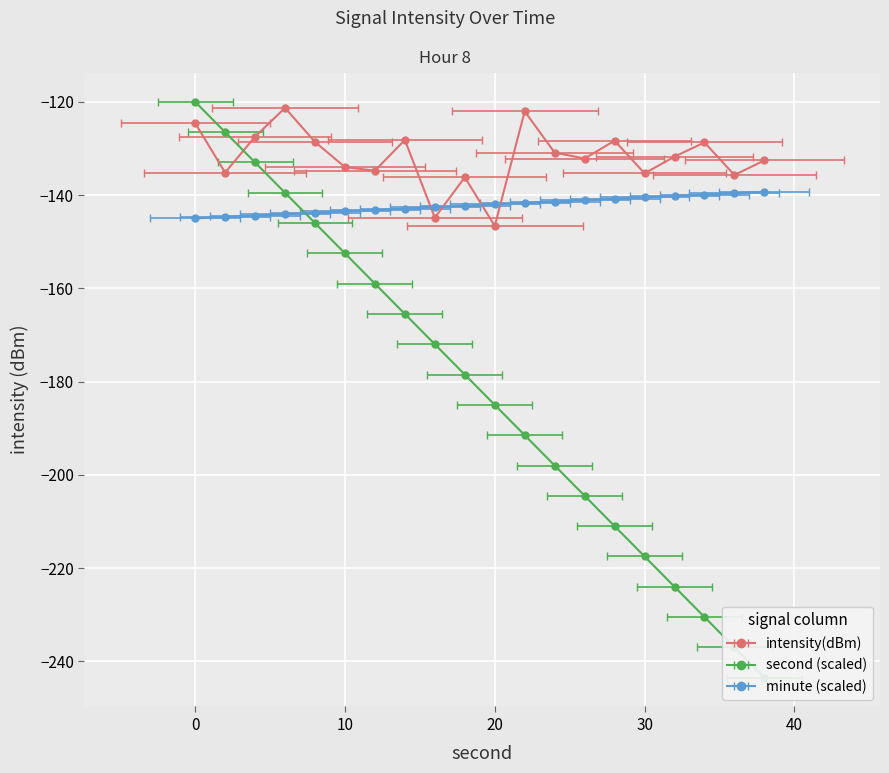

Reading left to right, transcribe all the data shown in this chart.

intensity(dBm): 0=-124.5	2=-135.2	4=-127.5	6=-121.3	8=-128.6	10=-134.0	12=-134.8	14=-128.2	16=-144.9	18=-136.2	20=-146.6	22=-122.1	24=-130.9	26=-132.2	28=-128.3	30=-135.3	32=-131.8	34=-128.7	36=-135.7	38=-132.6
second: 0=-120.0	2=-126.5	4=-133.0	6=-139.5	8=-146.0	10=-152.5	12=-159.0	14=-165.5	16=-172.0	18=-178.5	20=-185.0	22=-191.5	24=-198.0	26=-204.5	28=-211.0	30=-217.5	32=-224.0	34=-230.5	36=-237.0	38=-243.5